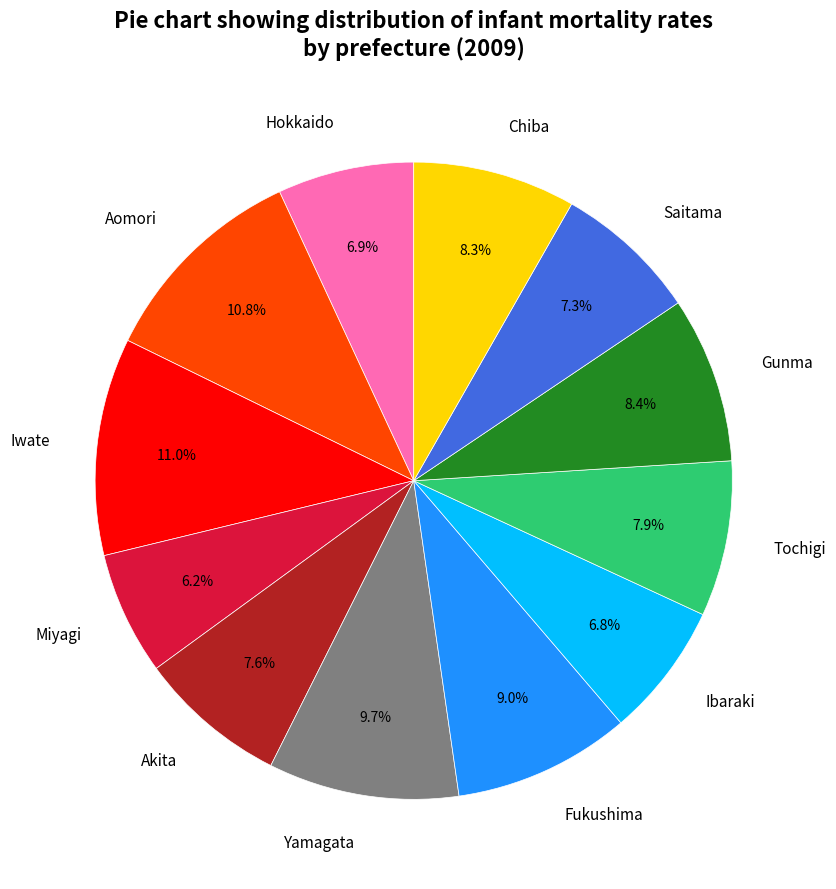

True or false: Akita accounts for 1% of the total.

False